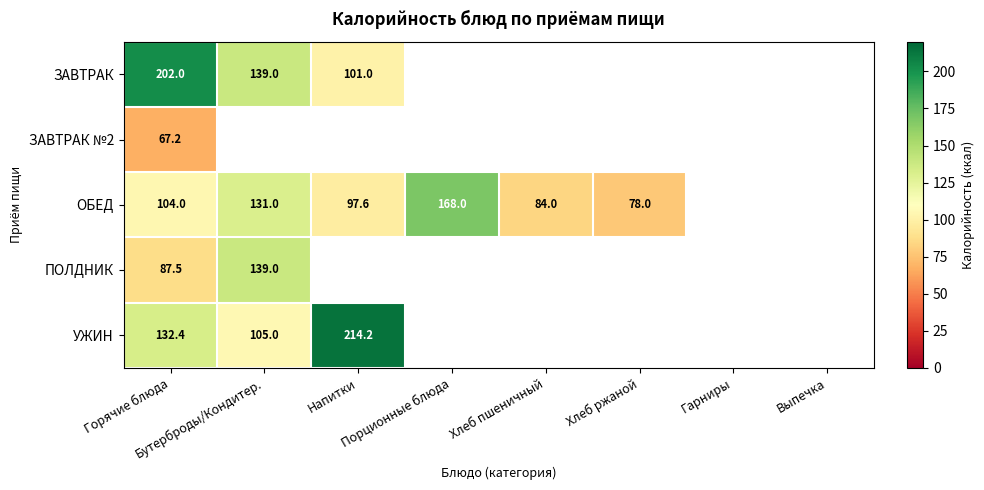

At which category does the chart reach its peak across all series?

Напитки